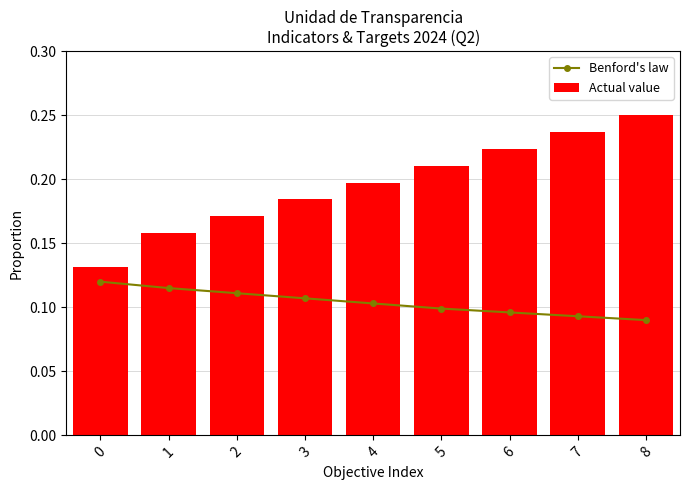

What are all the series names shown in the legend?

Benford's law, Actual value